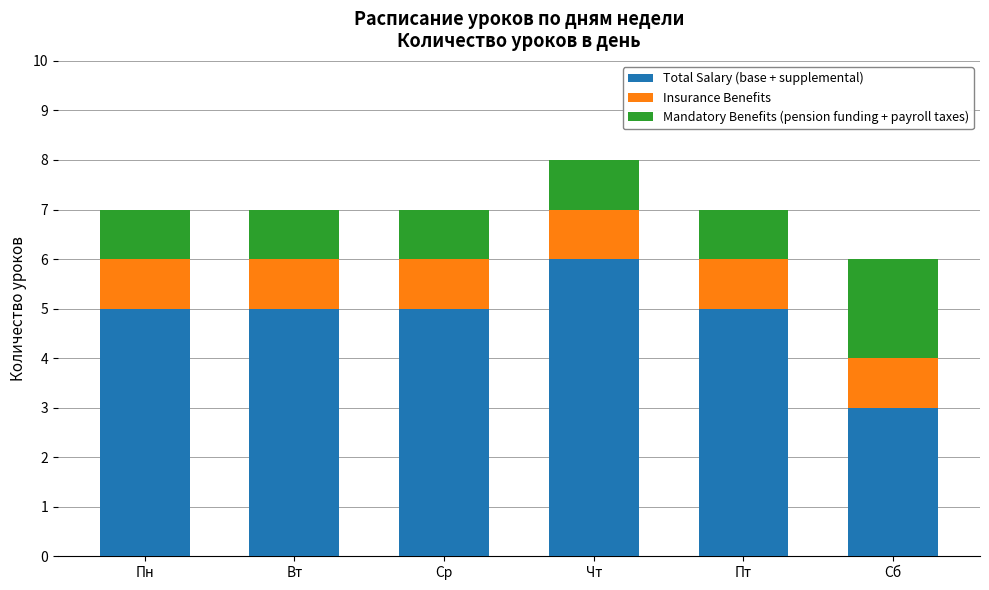

At which category is the sum across all series the highest?

Чт